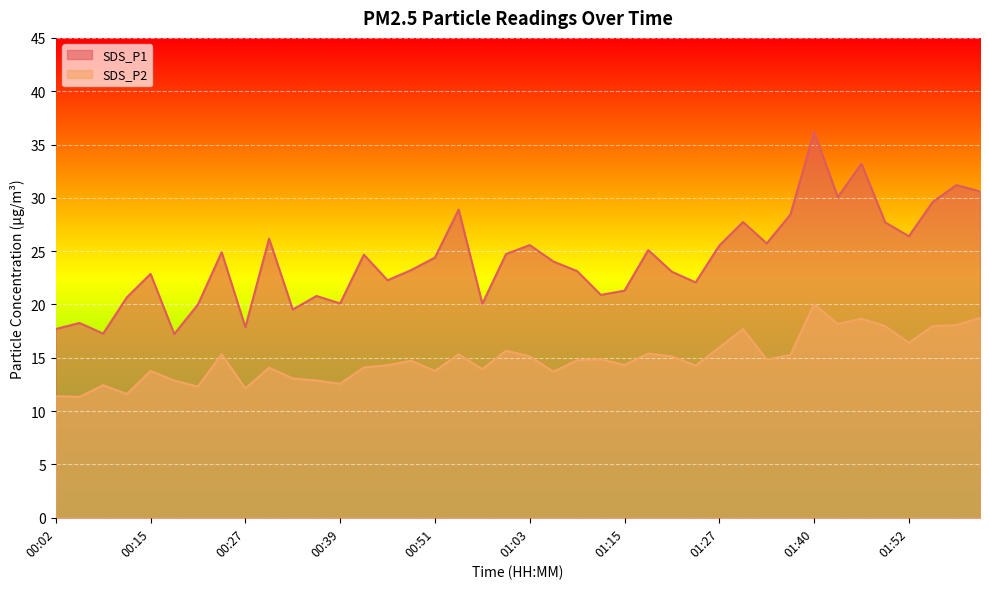

How many values in the SDS_P1 series exceed 24?

21